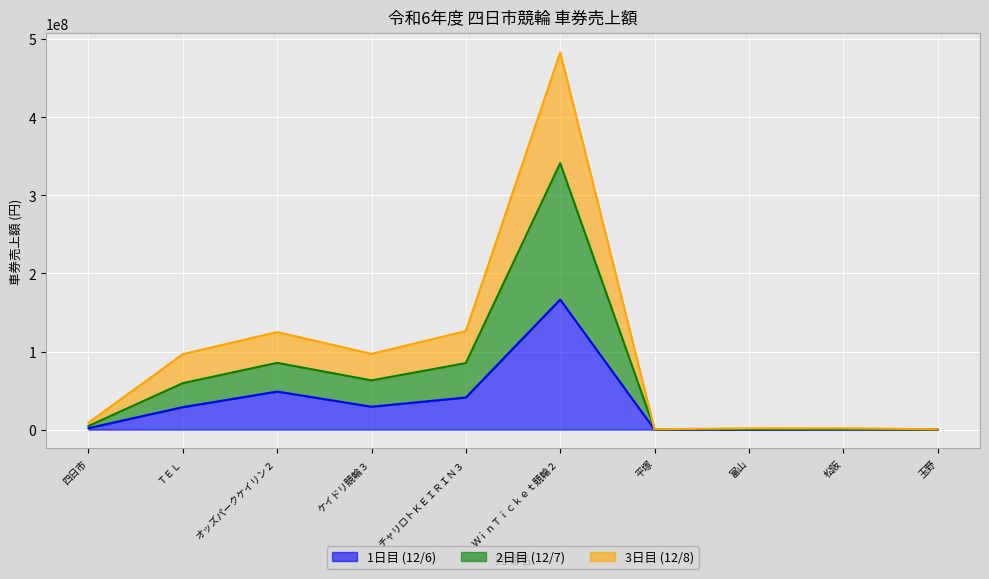

At which category is the sum across all series the highest?

ＷｉｎＴｉｃｋｅｔ競輪２